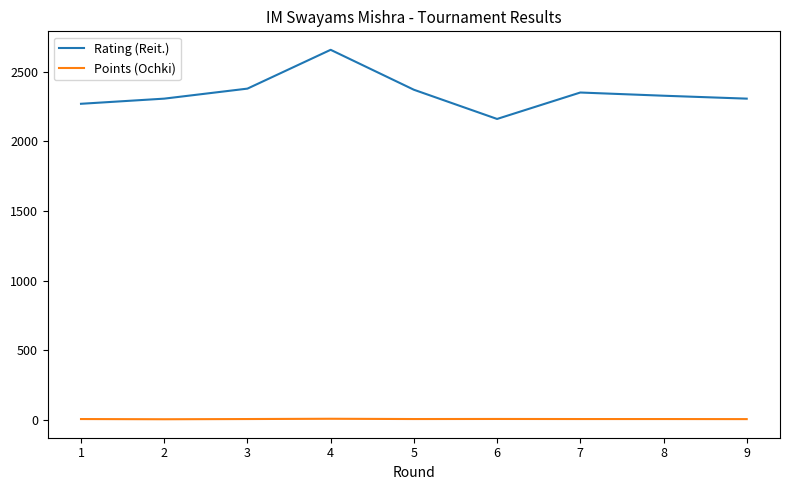

List the series in order of their overall mean, highest first.

Rating (Reit.), Points (Ochki)